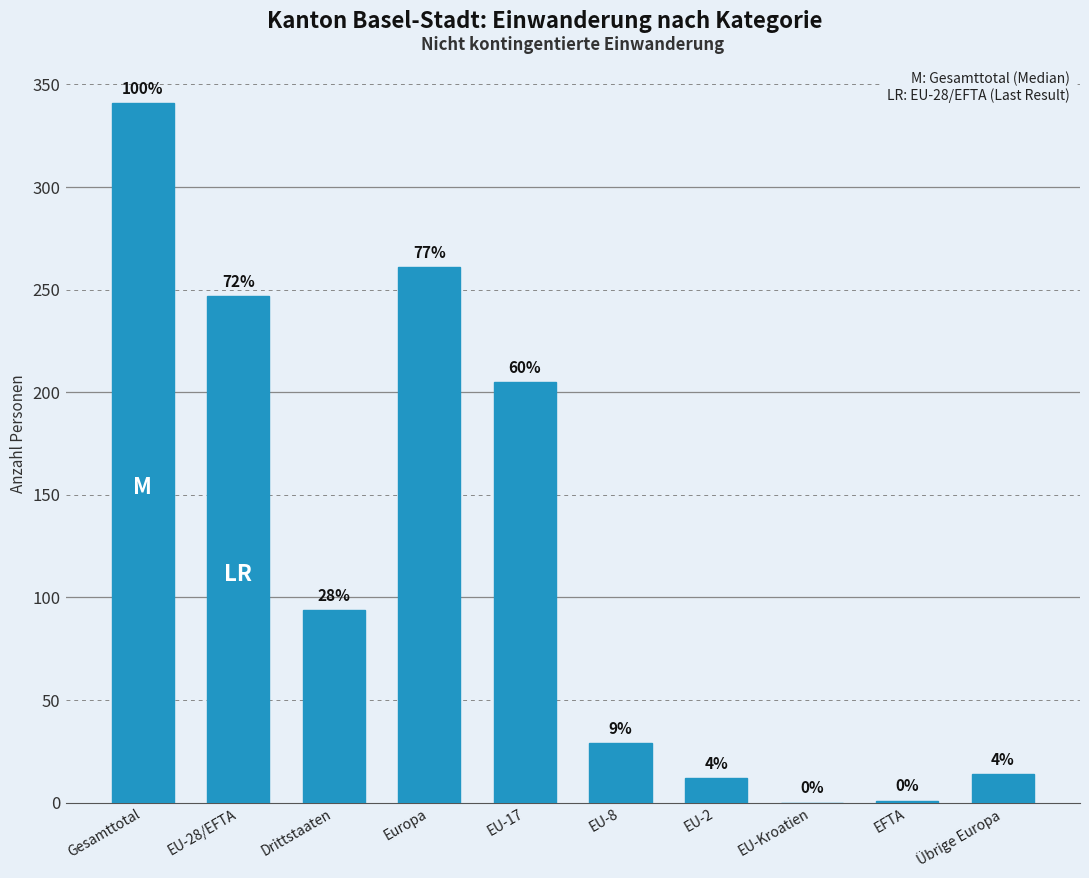

What is the difference between the values at Übrige Europa and EU-17?

191